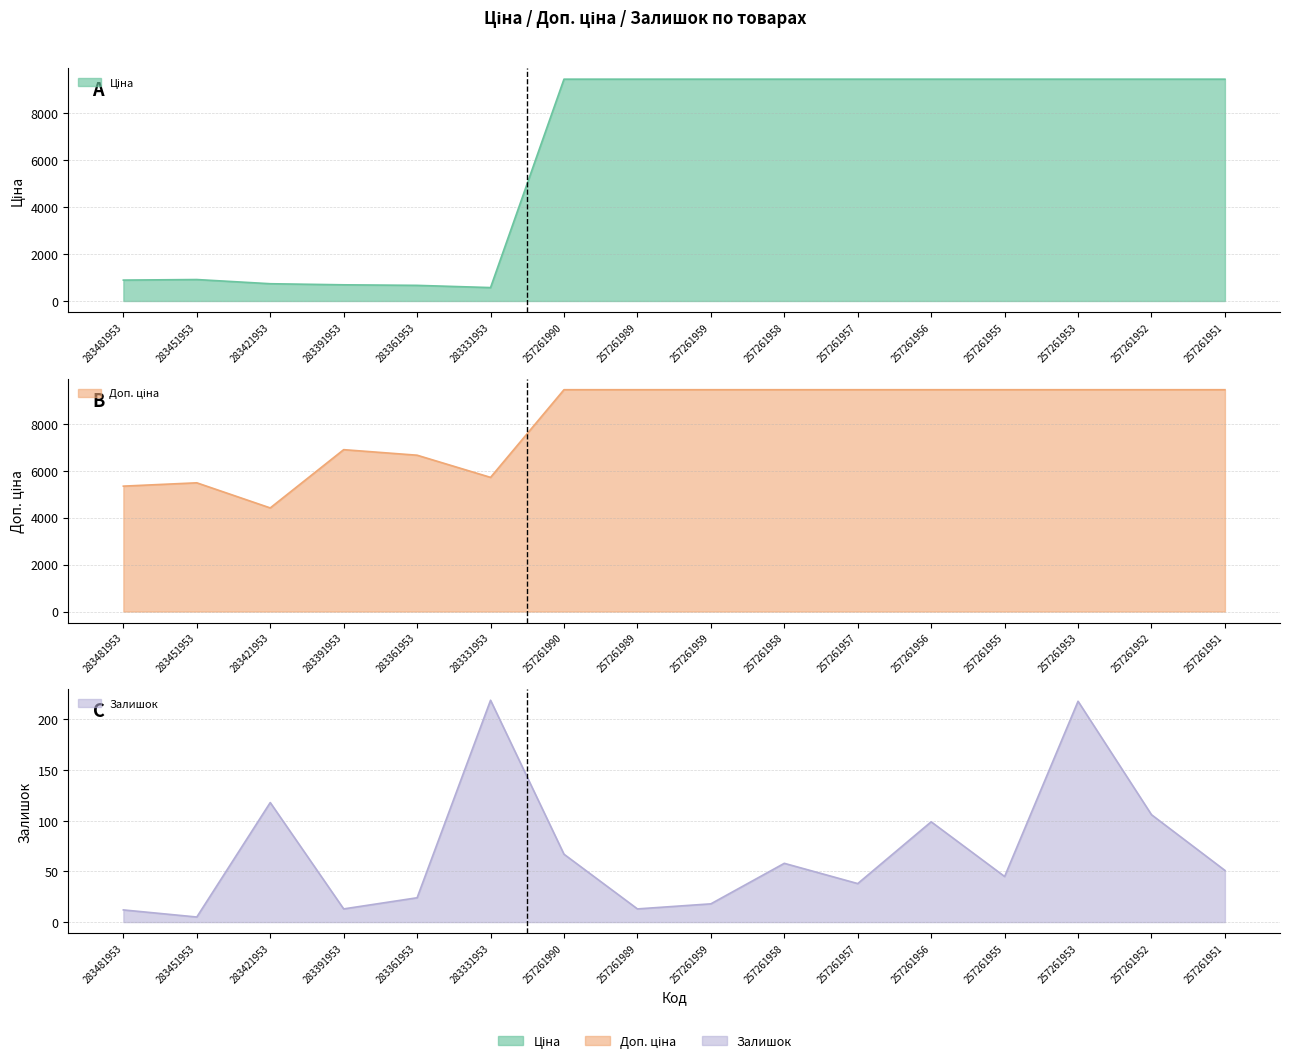

Reading right to left, transcribe all the data shown in this chart.

Ціна: 9458.9	9458.9	9458.9	9458.9	9458.9	9458.9	9458.9	9458.9	9458.9	9458.9	572.0	666.6	690.2	736.3	914.8	891.2
Доп. ціна: 9458.9	9458.9	9458.9	9458.9	9458.9	9458.9	9458.9	9458.9	9458.9	9458.9	5720.5	6666.0	6902.4	4418.0	5488.9	5347.0
Залишок: 51.0	106.0	218.0	45.0	99.0	38.0	58.0	18.0	13.0	67.0	219.0	24.0	13.0	118.0	5.0	12.0